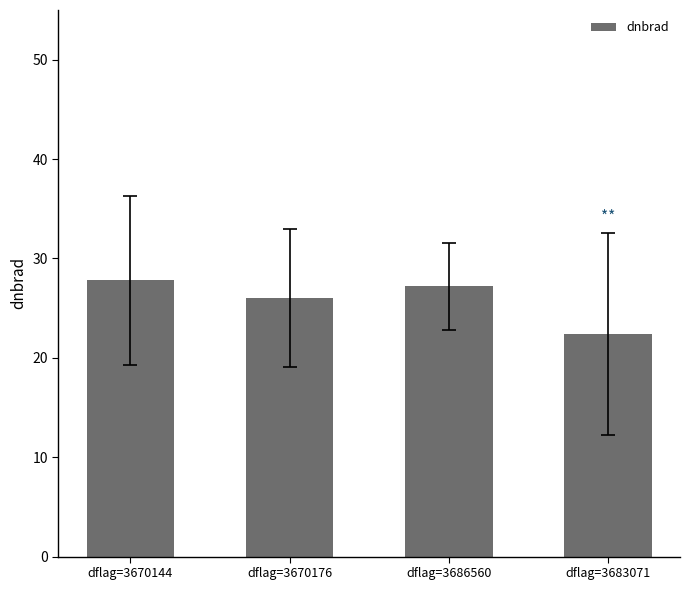

What position from the right is dflag=3670144?

4